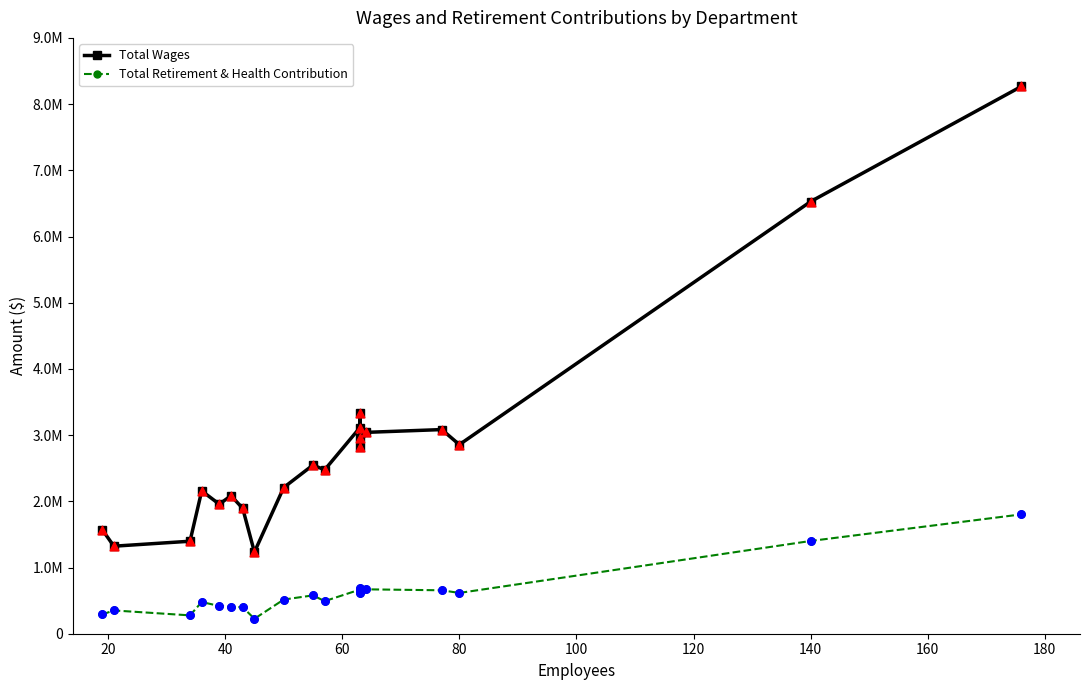

At how many categories does at least one series exceed 7991719?

1